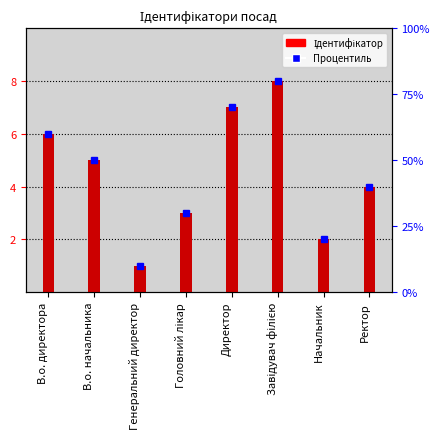

List the labels in order of value, smallest first.

Генеральний директор, Начальник, Головний лікар, Ректор, В.о. начальника, В.о. директора, Директор, Завідувач філією